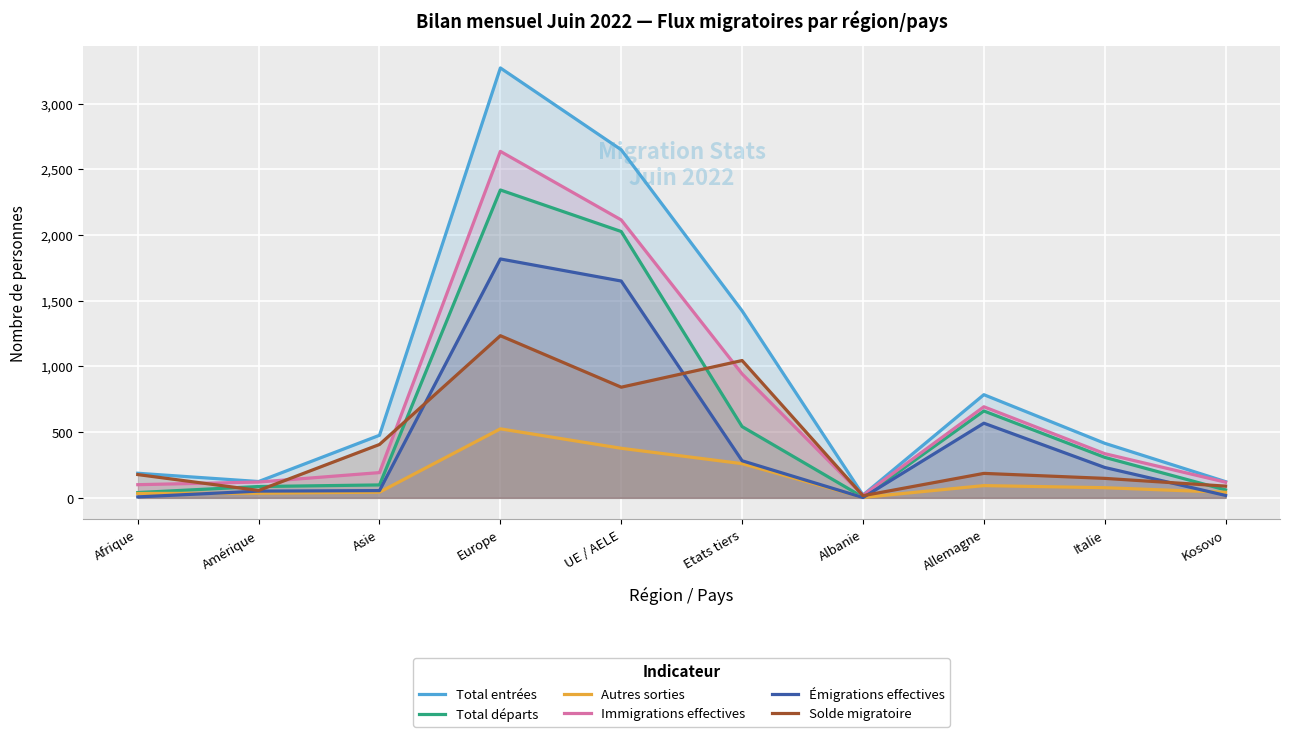

List the labels in order of Autres sorties value, smallest first.

Albanie, Afrique, Amérique, Kosovo, Asie, Italie, Allemagne, Etats tiers, UE / AELE, Europe